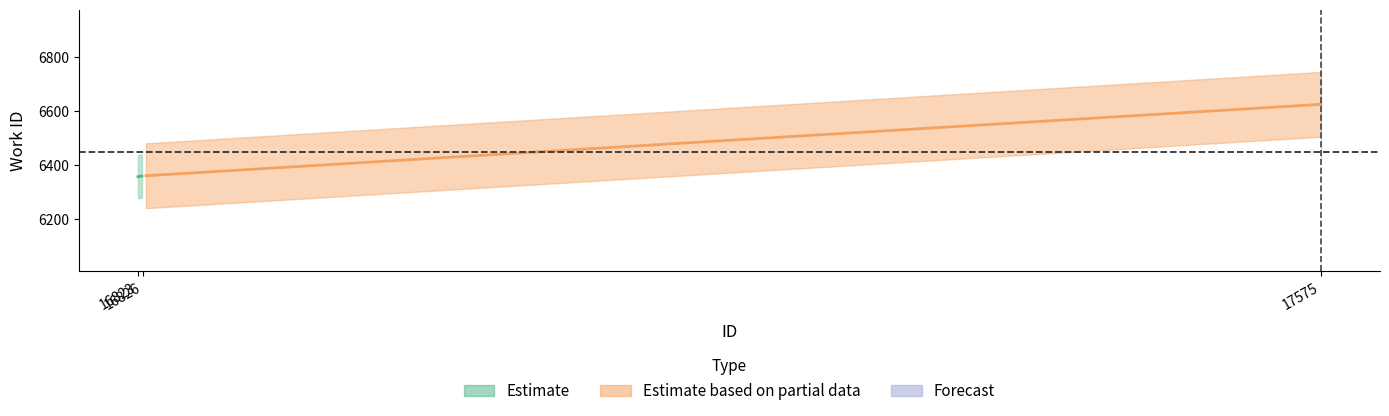

At which label does id first exceed 16826?

17575